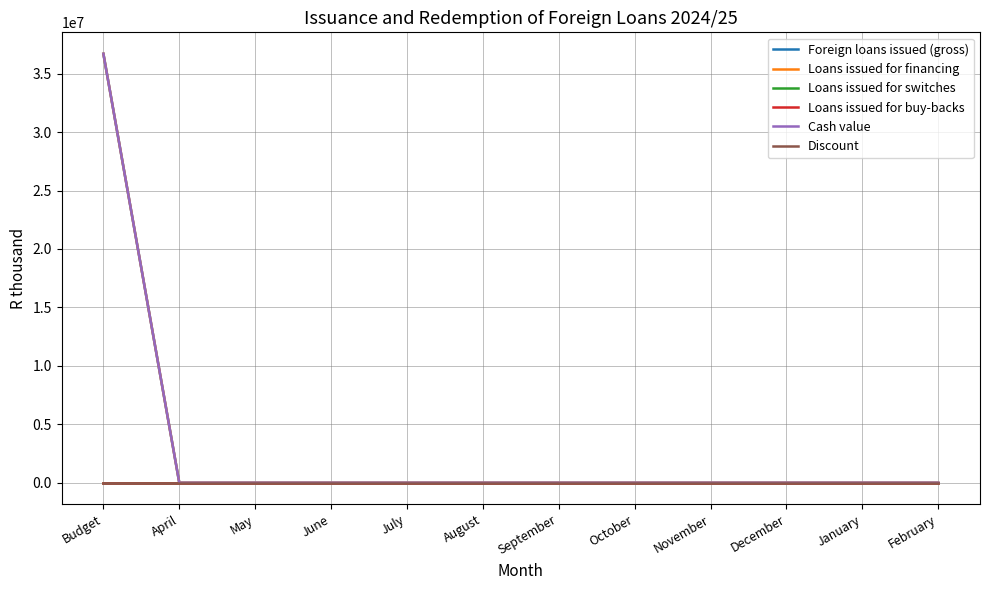

Is this an area chart (filled region under the line)?

No